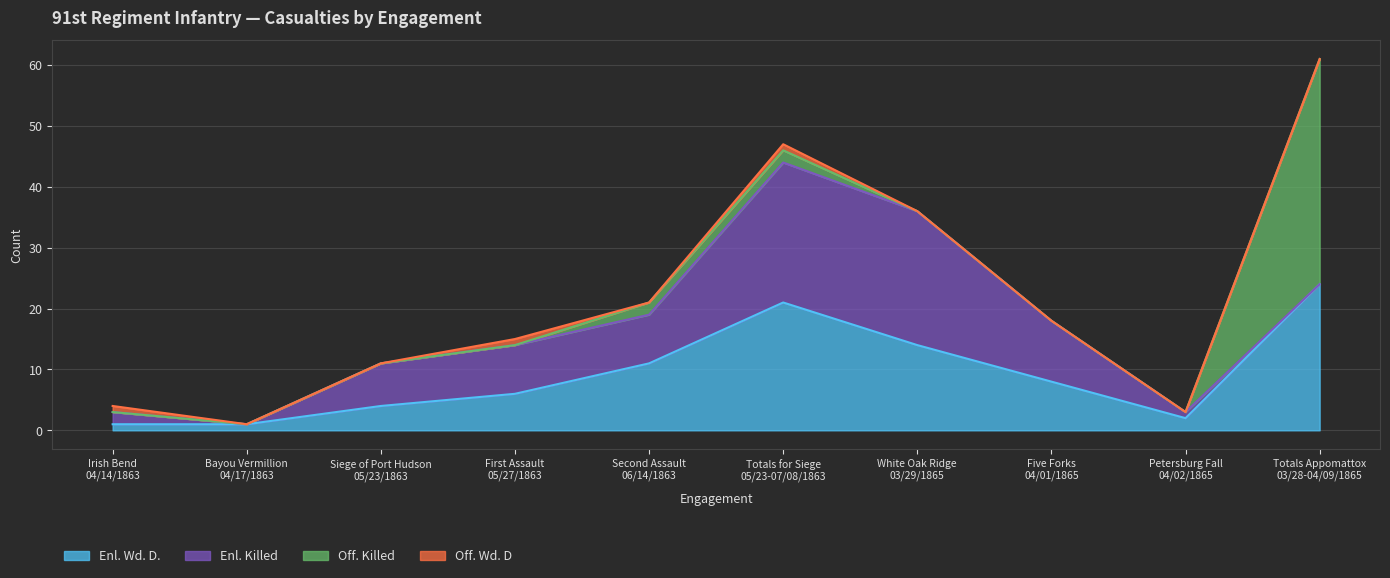

Which series has the widest spread of values?

Off. Killed